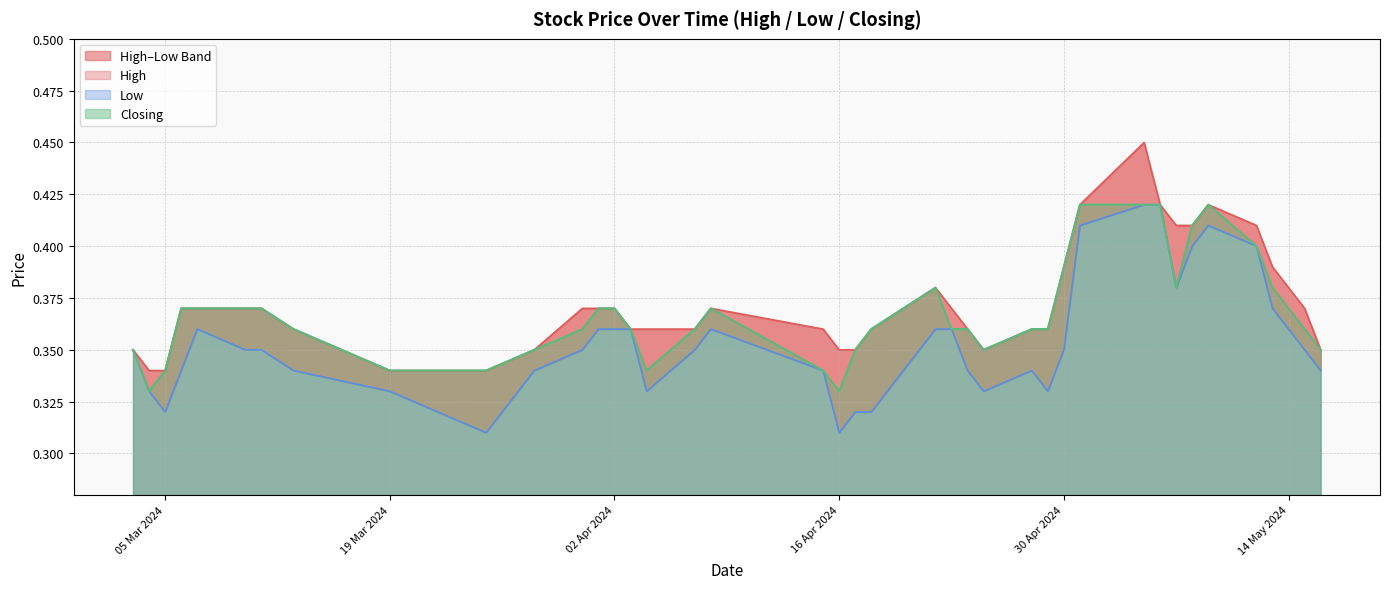

The value of Closing at 05 Mar 2024 is 0.2. True or false?

False